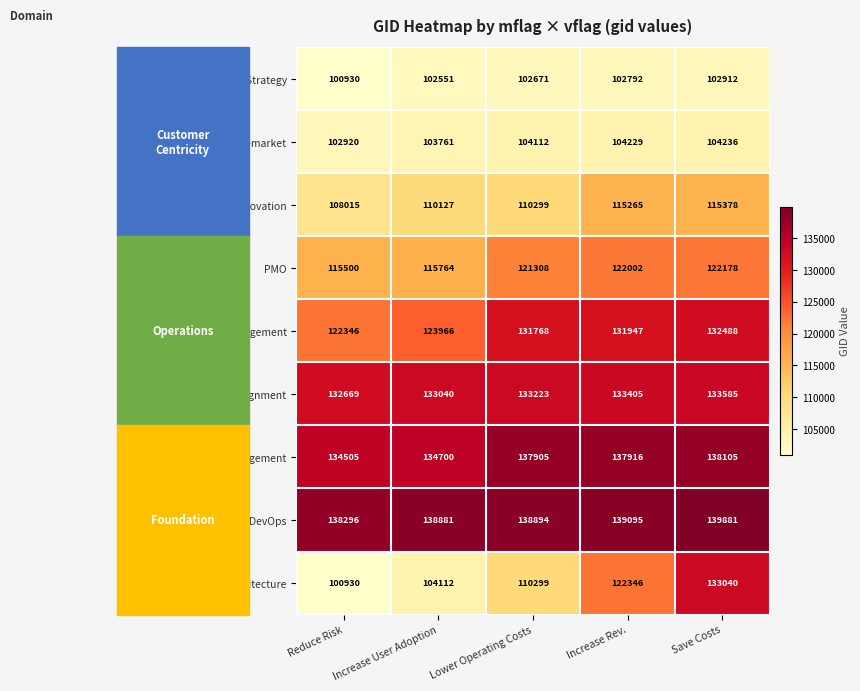

Where is PMO nearest to the value 118839?

Lower Operating Costs